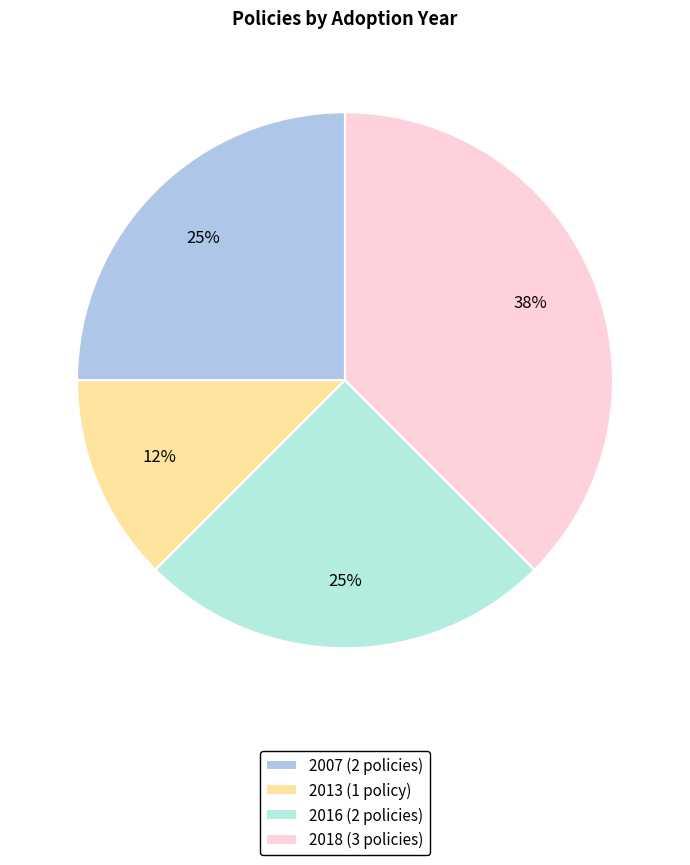

Between 2016 (2 policies) and 2013 (1 policy), which is larger?

2016 (2 policies)